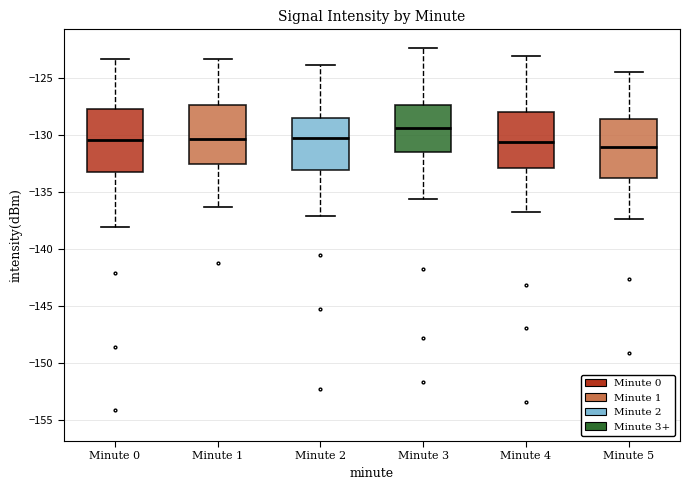

Reading left to right, read every box against the y-axis: the position of its median line, the range the box covers, and the ends of its whiskers. The values are not printed on the chart, so give them approximately, as read against the axis.

Minute 0: median -130.5, box -133.0 to -127.5, whiskers -138.0 to -123.5
Minute 1: median -130.5, box -132.5 to -127.5, whiskers -136.5 to -123.5
Minute 2: median -130.5, box -133.0 to -128.5, whiskers -137.0 to -124.0
Minute 3: median -129.5, box -131.5 to -127.5, whiskers -135.5 to -122.5
Minute 4: median -130.5, box -133.0 to -128.0, whiskers -137.0 to -123.0
Minute 5: median -131.0, box -134.0 to -128.5, whiskers -137.5 to -124.5